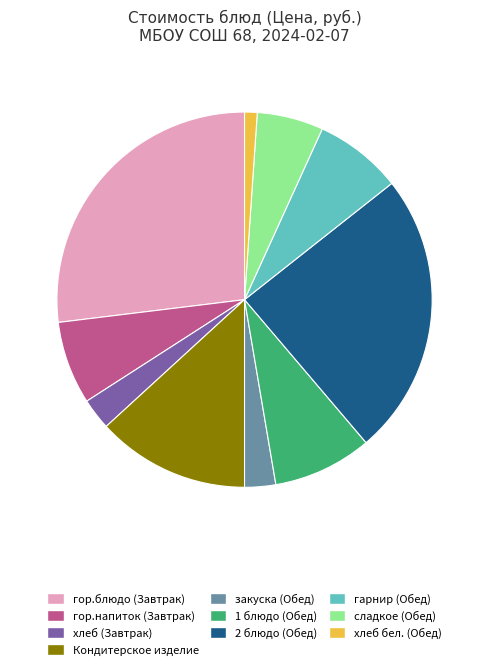

Do закуска (Обед) and хлеб бел. (Обед) together represent more than half of the pie?

No